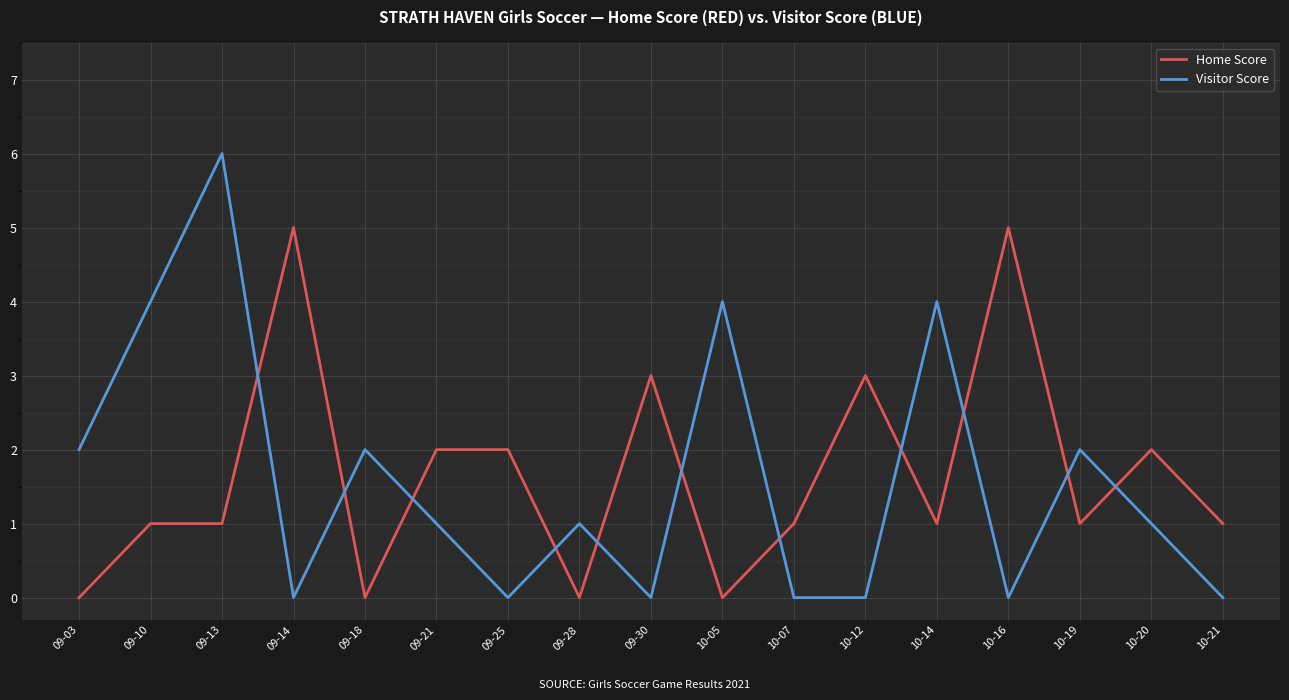

Count the Home Score values in the range 1 to 2.

9